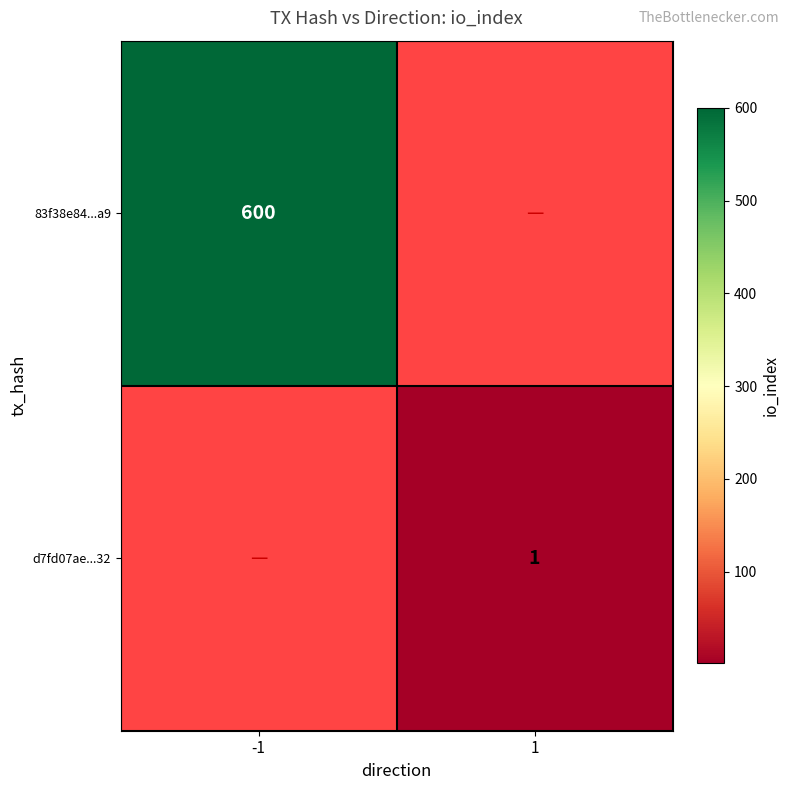

The value of 83f38e84...a9 at -1 is 817. True or false?

False